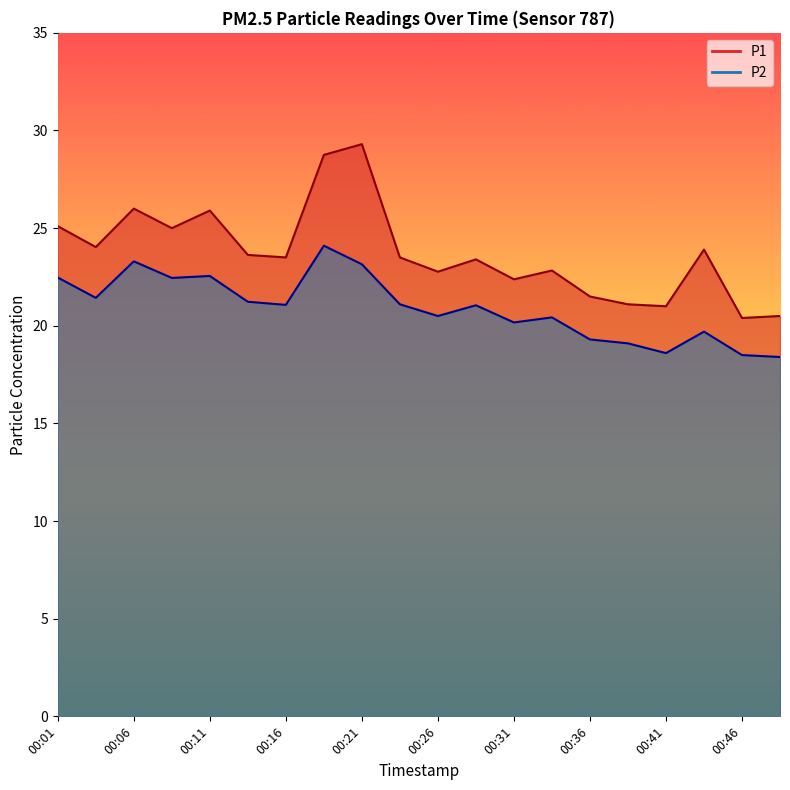

Reading left to right, what are all the values shown in this chart?

P1: 25.1	24.0	26.0	25.0	25.9	23.6	23.5	28.8	29.3	23.5	22.8	23.4	22.4	22.8	21.5	21.1	21.0	23.9	20.4	20.5
P2: 22.5	21.4	23.3	22.4	22.6	21.2	21.1	24.1	23.1	21.1	20.5	21.1	20.2	20.4	19.3	19.1	18.6	19.7	18.5	18.4